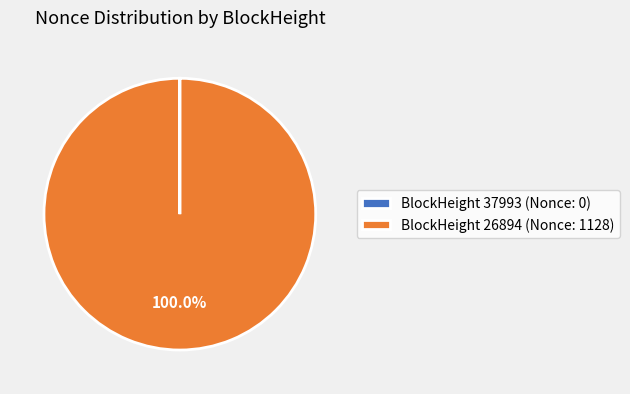

To the nearest percent, what is the difference between the largest and smallest slice percentages?

100%